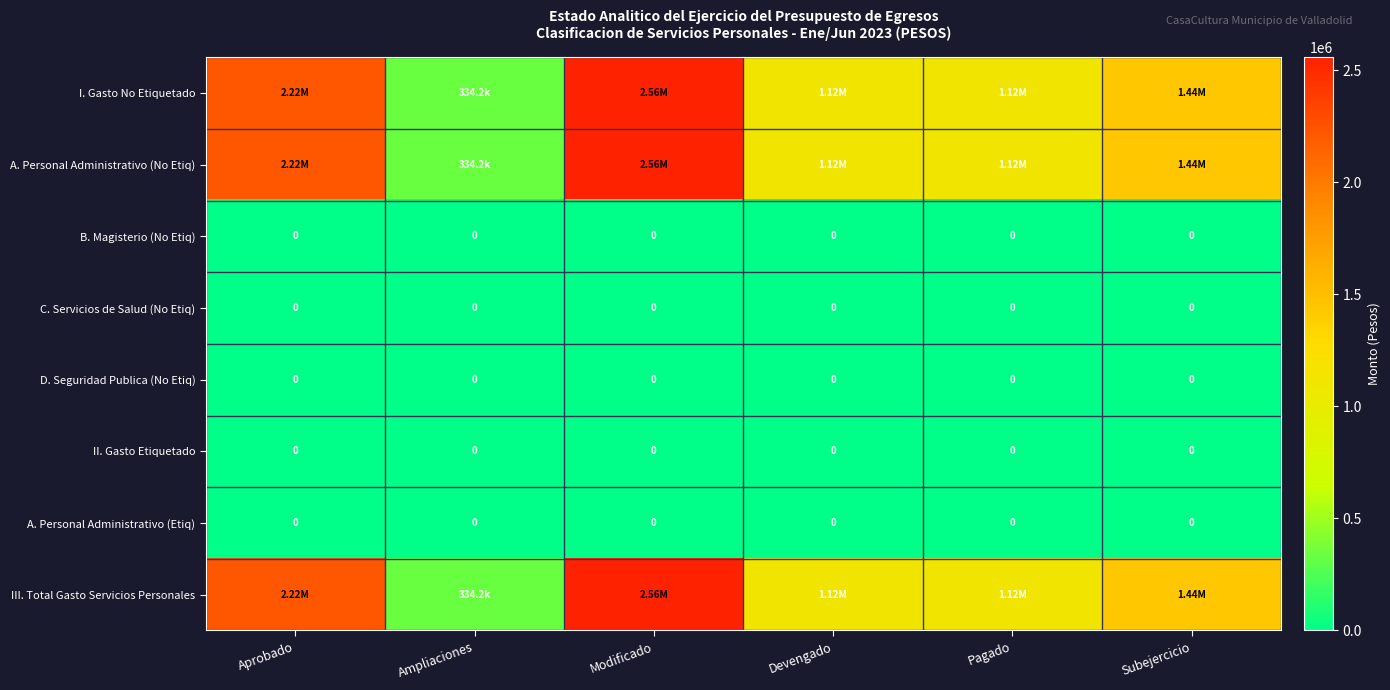

Which series has the largest range (max minus min)?

I. Gasto No Etiquetado